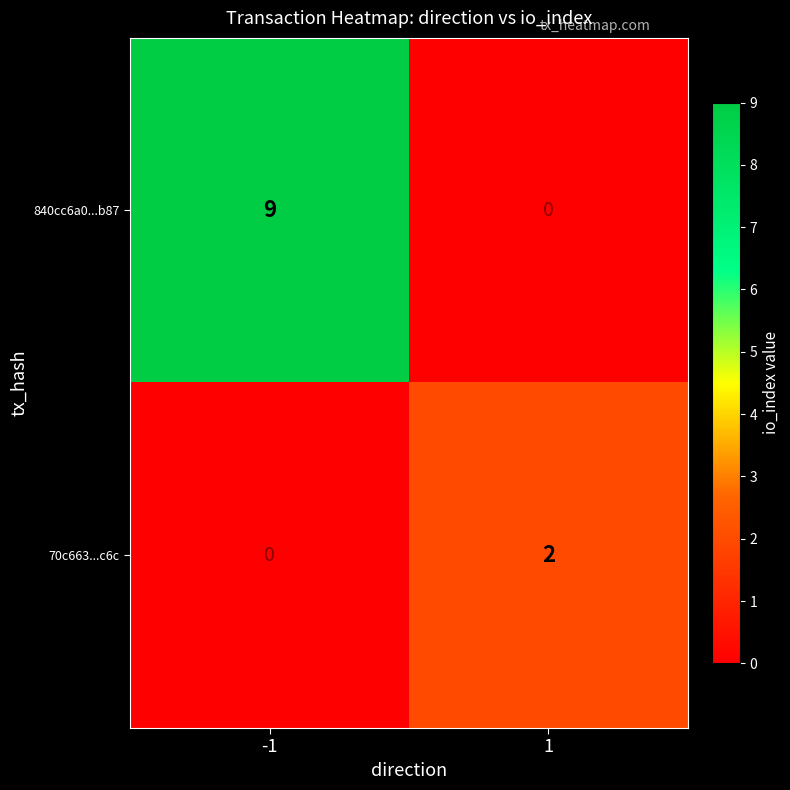

What is the difference between the maximum and minimum values in the 840cc6a0...b87 series?

9